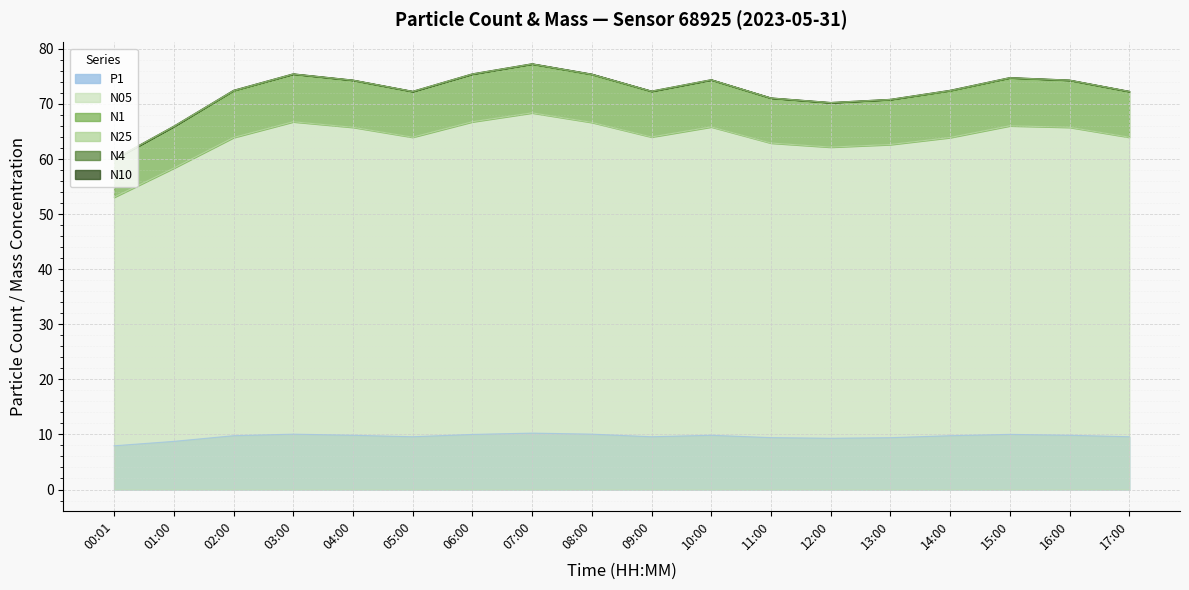

What is the approximate value of P1 at 17:00?

9.6